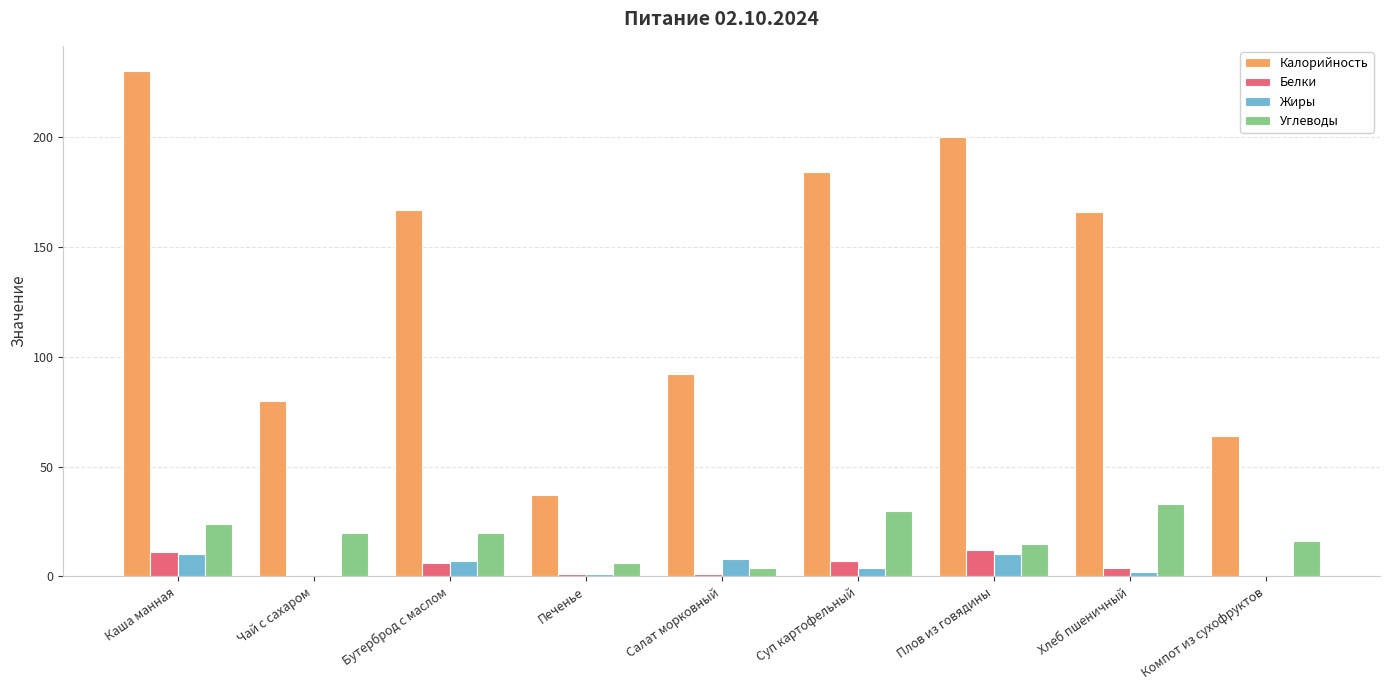

Are the bars horizontal?

No